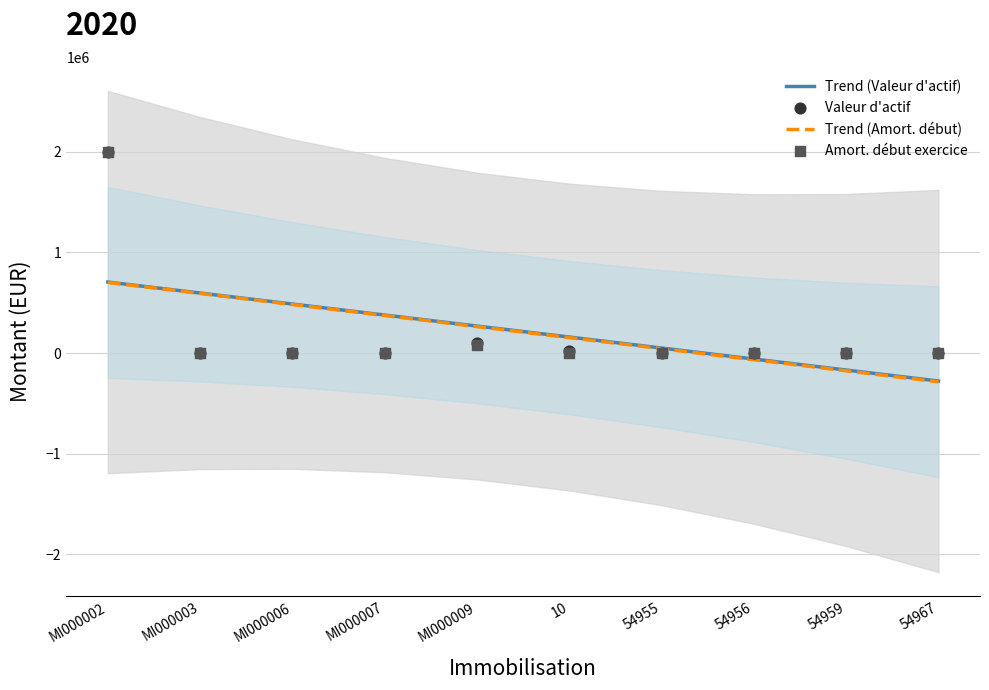

What are all the series names shown in the legend?

Trend (Valeur d'actif), Trend (Amort. début), Valeur d'actif, Amort. début exercice